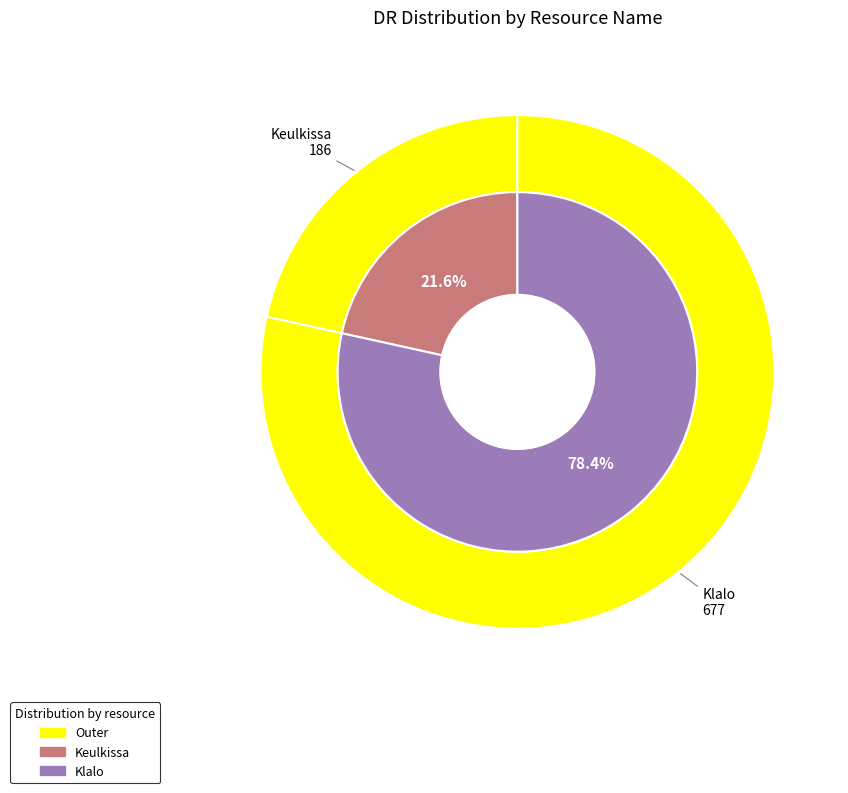

What is the change in value from Keulkissa to Klalo?

+491